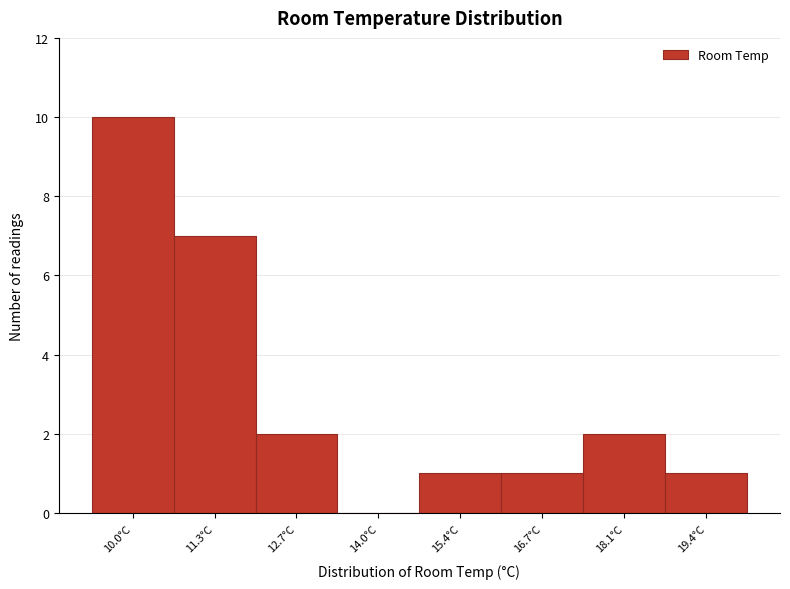

Reading left to right, list all the values displayed in this chart.

10.0°C=10	11.3°C=7	12.7°C=2	14.0°C=0	15.4°C=1	16.7°C=1	18.1°C=2	19.4°C=1